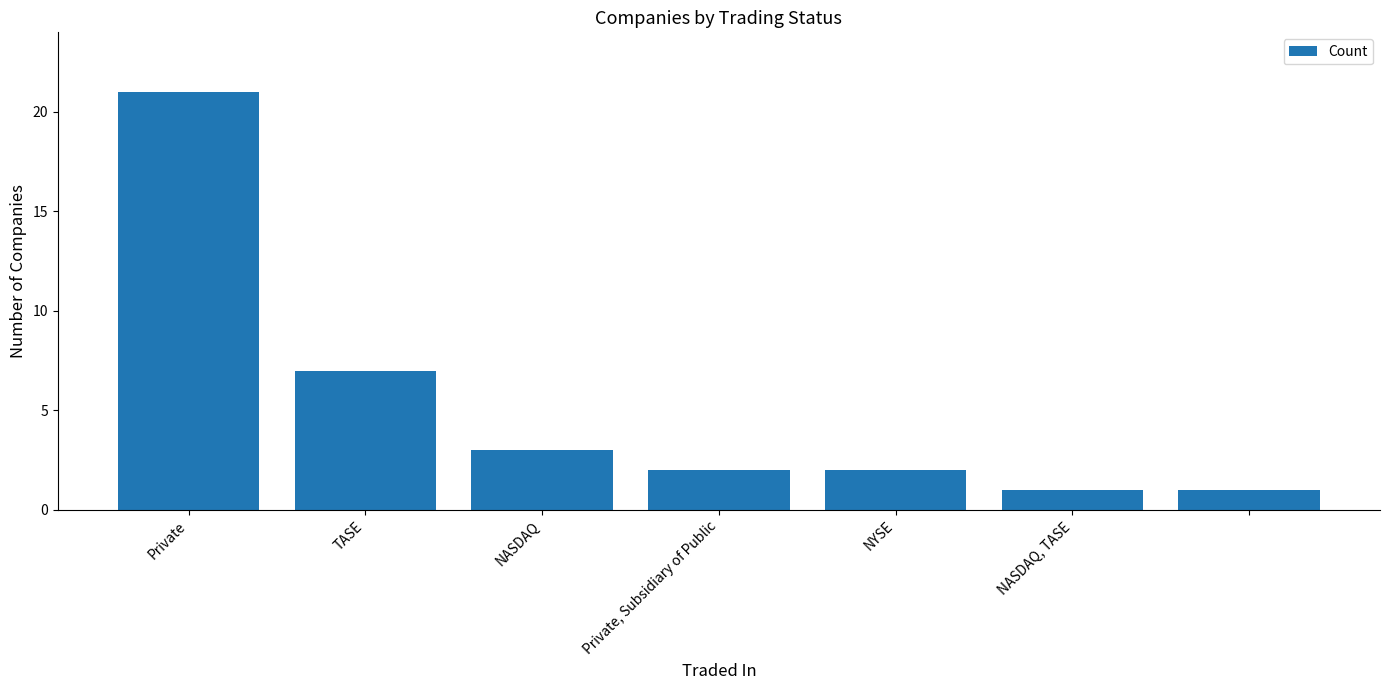

What is the greatest value displayed?

21